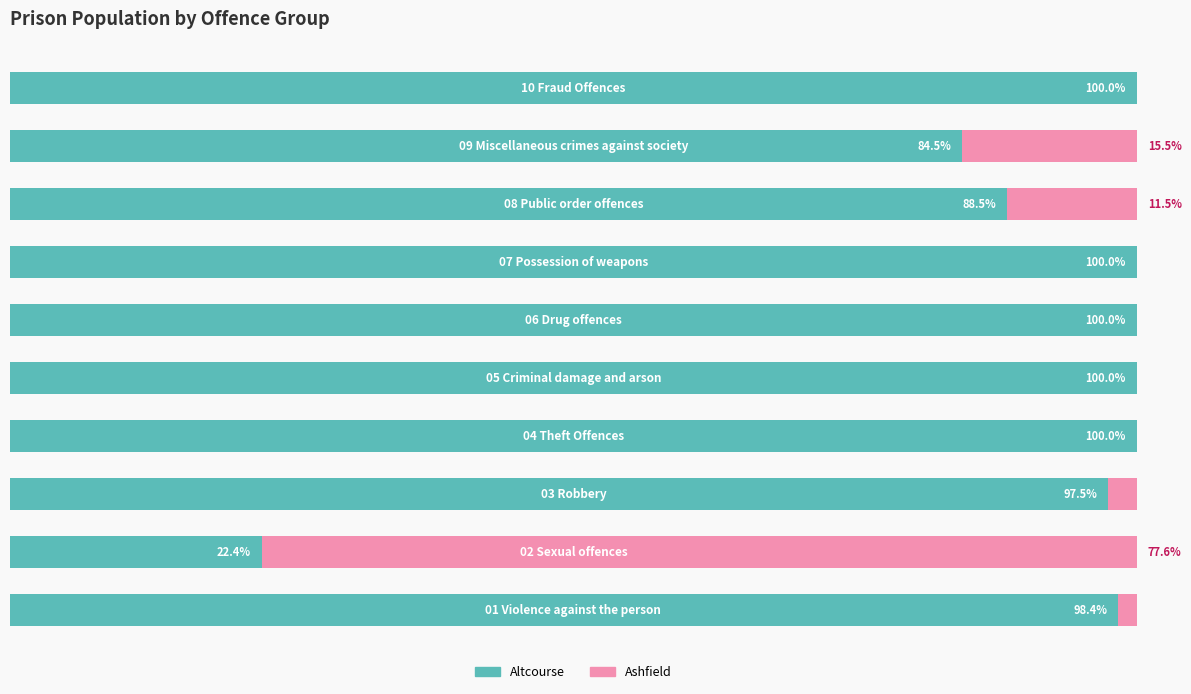

Rank the series by their average value, from highest to lowest.

Altcourse, Ashfield